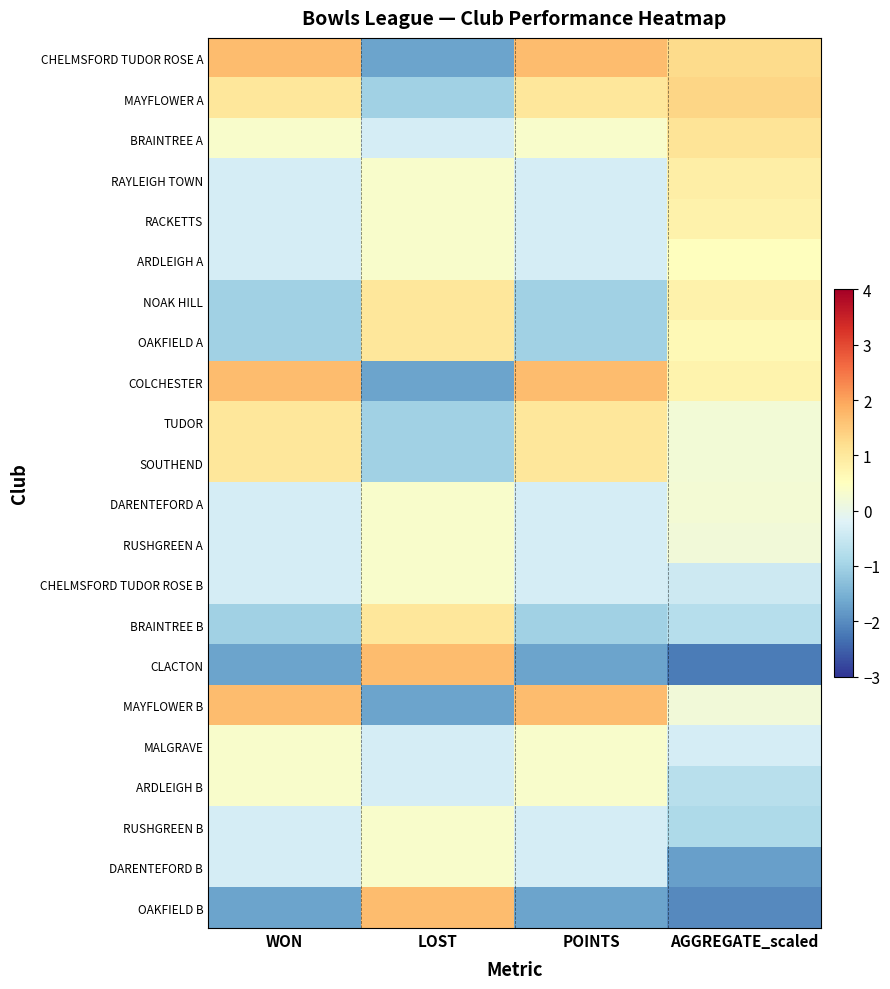

Reading right to left, extract all data points from this chart.

CHELMSFORD TUDOR ROSE A: AGGREGATE_scaled=1.2	POINTS=1.7	LOST=-1.7	WON=1.7
MAYFLOWER A: AGGREGATE_scaled=1.3	POINTS=1.0	LOST=-1.0	WON=1.0
BRAINTREE A: AGGREGATE_scaled=1.1	POINTS=0.3	LOST=-0.3	WON=0.3
RAYLEIGH TOWN: AGGREGATE_scaled=0.9	POINTS=-0.3	LOST=0.3	WON=-0.3
RACKETTS: AGGREGATE_scaled=0.8	POINTS=-0.3	LOST=0.3	WON=-0.3
ARDLEIGH A: AGGREGATE_scaled=0.5	POINTS=-0.3	LOST=0.3	WON=-0.3
NOAK HILL: AGGREGATE_scaled=0.8	POINTS=-1.0	LOST=1.0	WON=-1.0
OAKFIELD A: AGGREGATE_scaled=0.6	POINTS=-1.0	LOST=1.0	WON=-1.0
COLCHESTER: AGGREGATE_scaled=0.8	POINTS=1.7	LOST=-1.7	WON=1.7
TUDOR: AGGREGATE_scaled=0.2	POINTS=1.0	LOST=-1.0	WON=1.0
SOUTHEND: AGGREGATE_scaled=0.2	POINTS=1.0	LOST=-1.0	WON=1.0
DARENTEFORD A: AGGREGATE_scaled=0.3	POINTS=-0.3	LOST=0.3	WON=-0.3
RUSHGREEN A: AGGREGATE_scaled=0.2	POINTS=-0.3	LOST=0.3	WON=-0.3
CHELMSFORD TUDOR ROSE B: AGGREGATE_scaled=-0.4	POINTS=-0.3	LOST=0.3	WON=-0.3
BRAINTREE B: AGGREGATE_scaled=-0.7	POINTS=-1.0	LOST=1.0	WON=-1.0
CLACTON: AGGREGATE_scaled=-2.2	POINTS=-1.7	LOST=1.7	WON=-1.7
MAYFLOWER B: AGGREGATE_scaled=0.2	POINTS=1.7	LOST=-1.7	WON=1.7
MALGRAVE: AGGREGATE_scaled=-0.3	POINTS=0.3	LOST=-0.3	WON=0.3
ARDLEIGH B: AGGREGATE_scaled=-0.7	POINTS=0.3	LOST=-0.3	WON=0.3
RUSHGREEN B: AGGREGATE_scaled=-0.9	POINTS=-0.3	LOST=0.3	WON=-0.3
DARENTEFORD B: AGGREGATE_scaled=-1.8	POINTS=-0.3	LOST=0.3	WON=-0.3
OAKFIELD B: AGGREGATE_scaled=-2.0	POINTS=-1.7	LOST=1.7	WON=-1.7